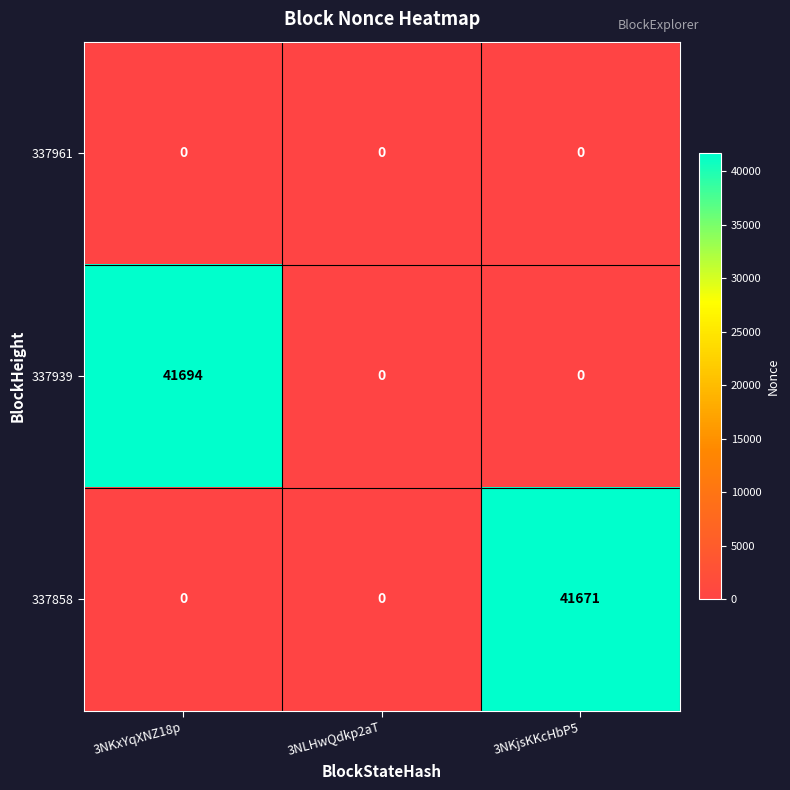

Rank the series by their maximum value, from lowest to highest.

337961, 337858, 337939